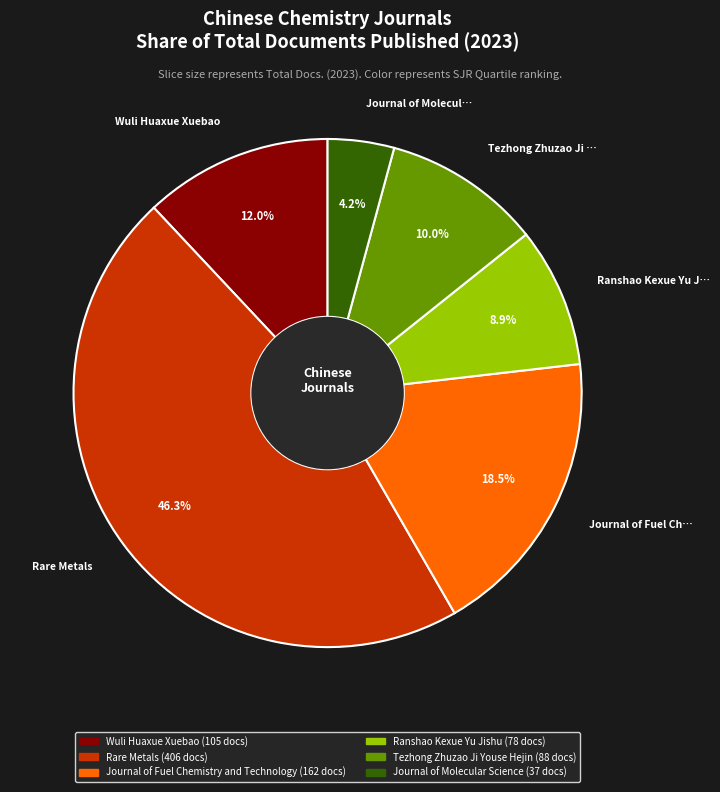

To the nearest percent, what is the difference between the Ranshao Kexue Yu Jishu and Tezhong Zhuzao Ji Youse Hejin slice percentages?

1%